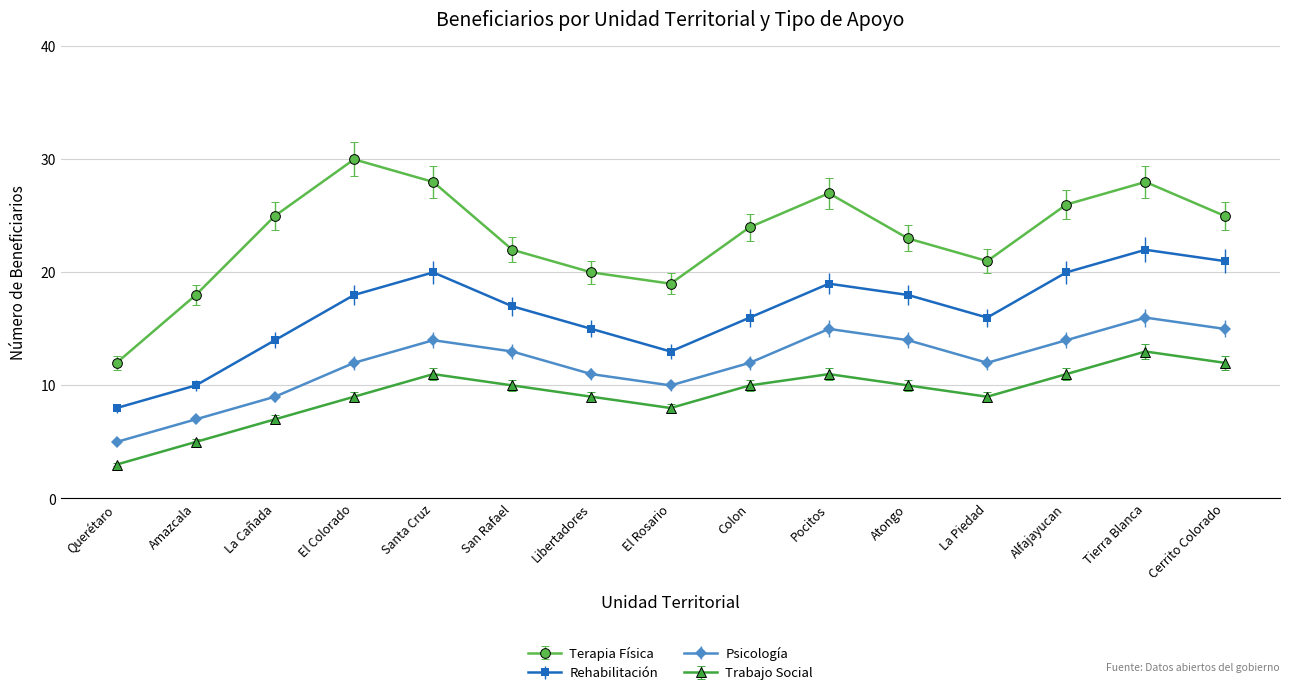

What is the label of the 3rd point from the right?

Alfajayucan